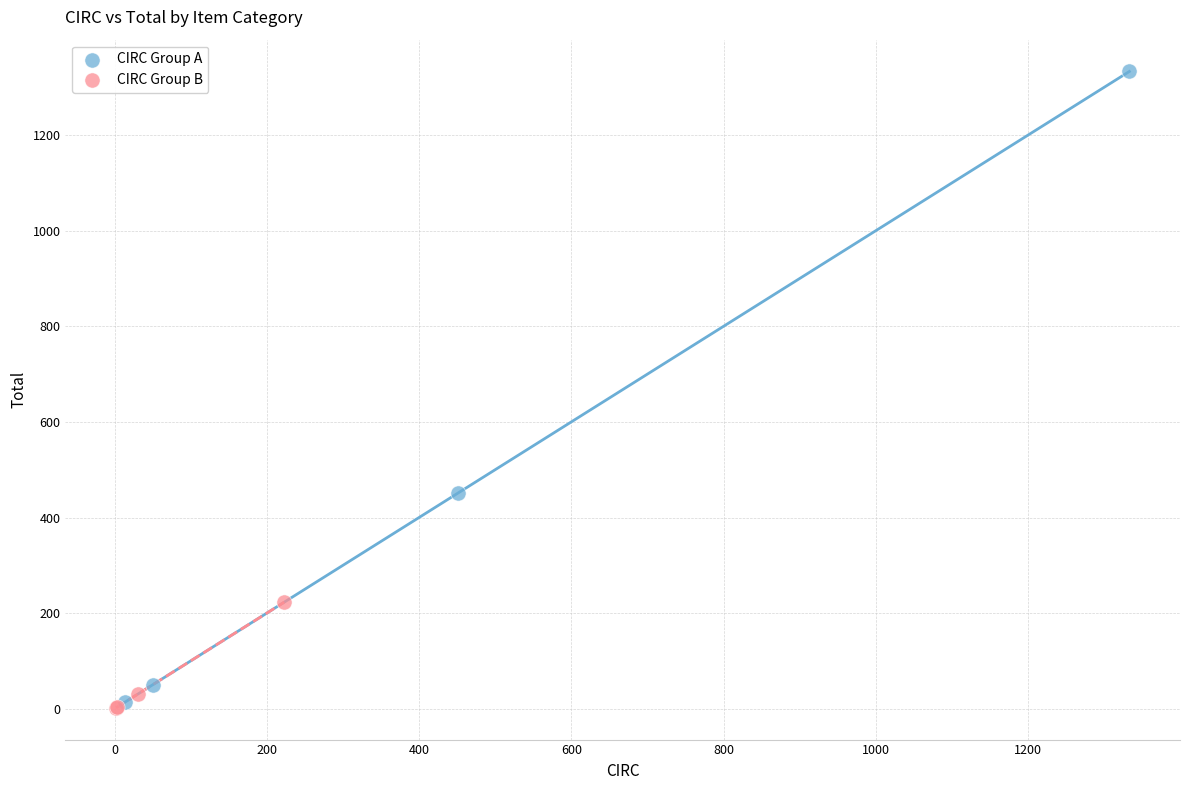

Which series has the widest spread of Y values?

CIRC Group A